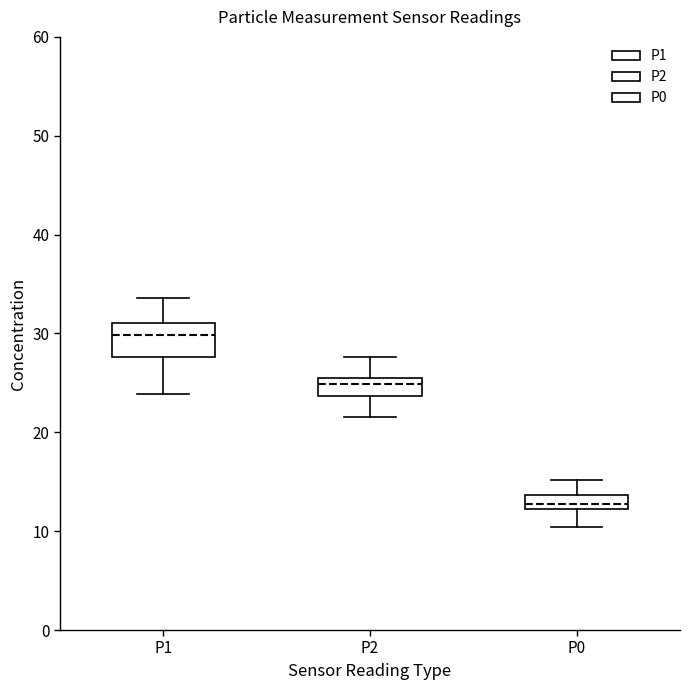

Where does the lower whisker of the box for P2 end on the y-axis? The values are not printed on the chart, so give them approximately, as read against the axis.

22